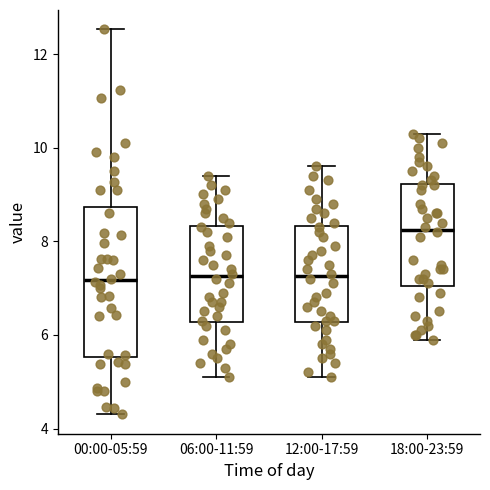

Reading left to right, transcribe this box plot: for each box, give where its median line is, the range the box spans, and where its two whiskers end, as read against the y-axis. The values are not printed on the chart, so give them approximately, as read against the axis.

00:00-05:59: median 7.2, box 5.6 to 8.8, whiskers 4.4 to 12.6
06:00-11:59: median 7.2, box 6.2 to 8.4, whiskers 5.2 to 9.4
12:00-17:59: median 7.2, box 6.2 to 8.4, whiskers 5.2 to 9.6
18:00-23:59: median 8.2, box 7.0 to 9.2, whiskers 6.0 to 10.4